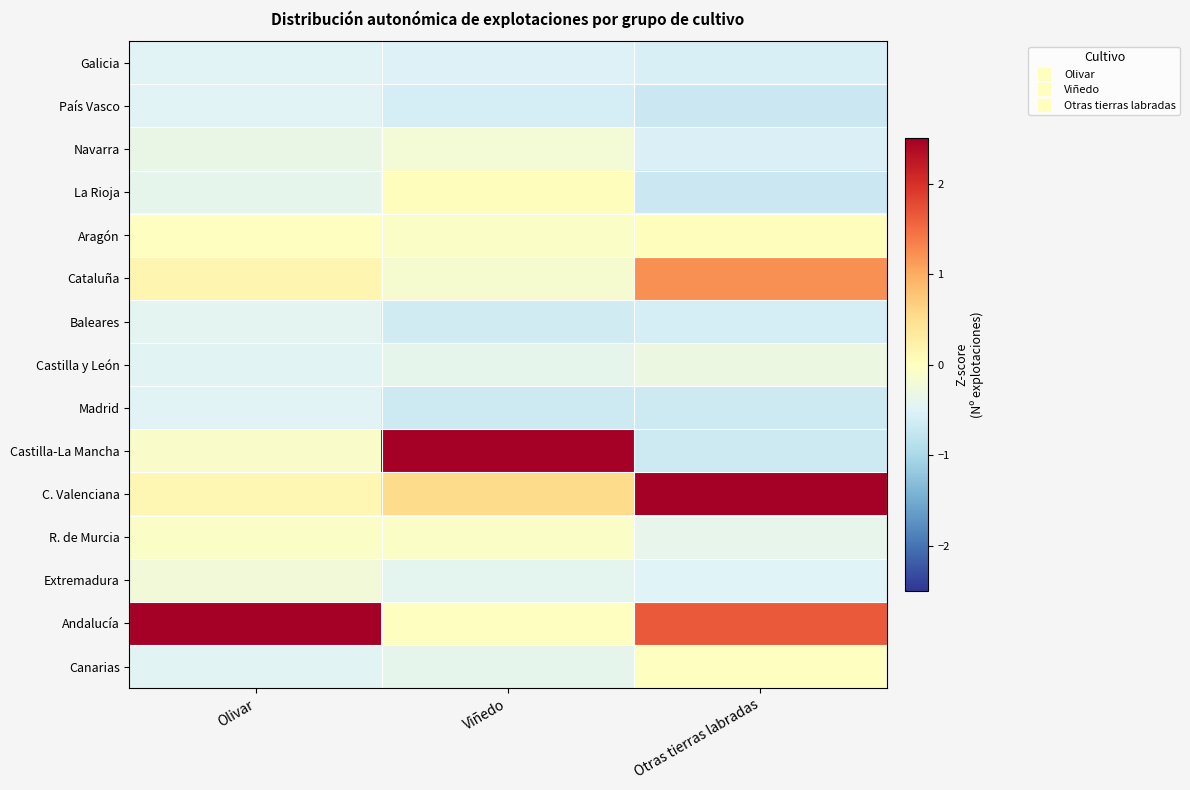

How many distinct data groups are displayed?

15